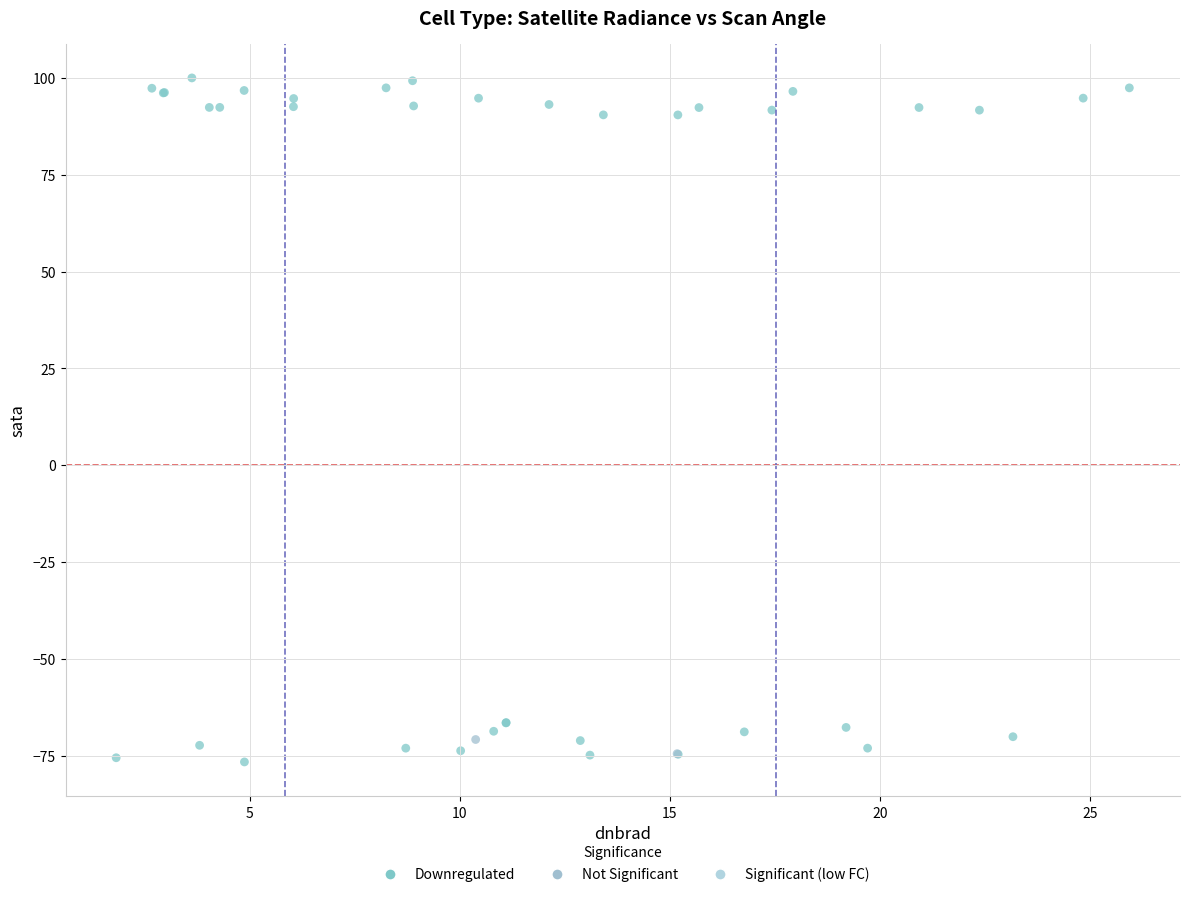

Which series contains the highest Y value?

Downregulated